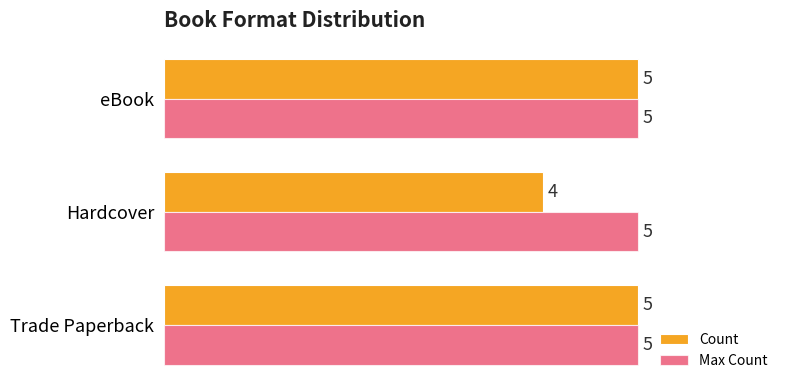

What is the greatest value displayed?

5